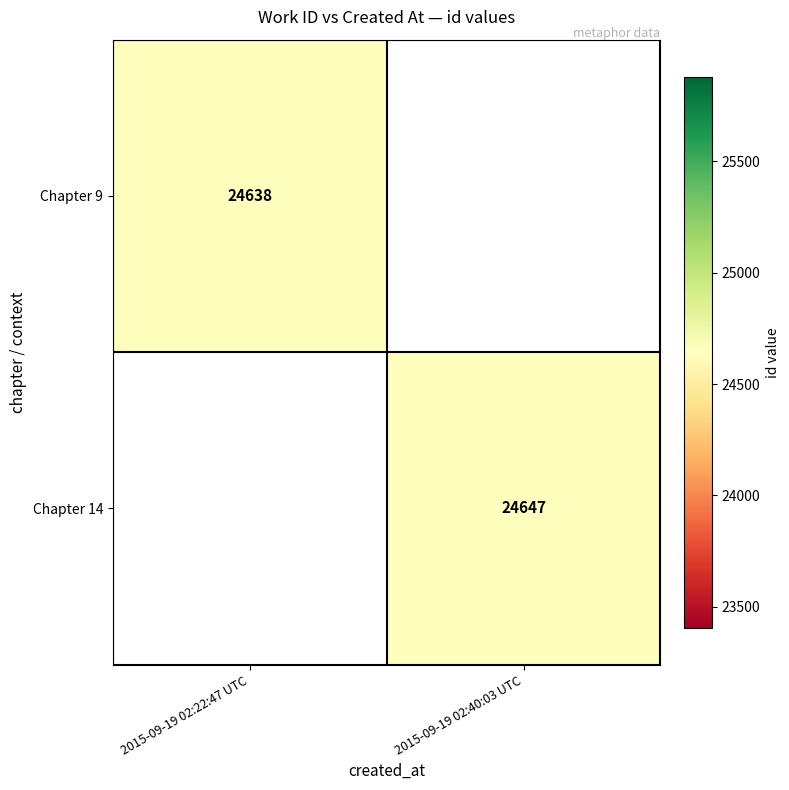

Is it true that Chapter 9 equals 6751 at 2015-09-19 02:22:47 UTC?

False